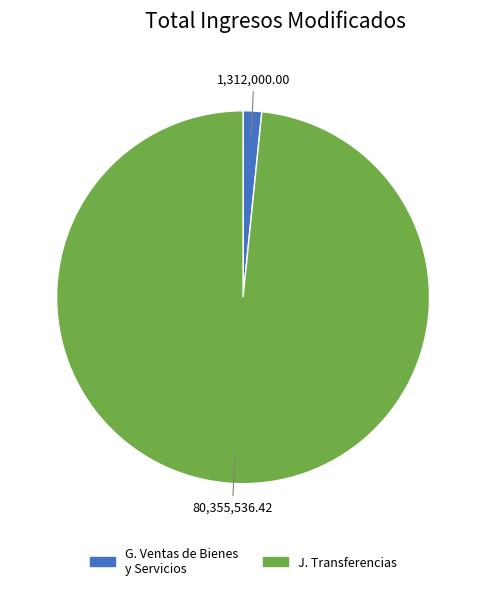

Does any single category account for the majority?

Yes